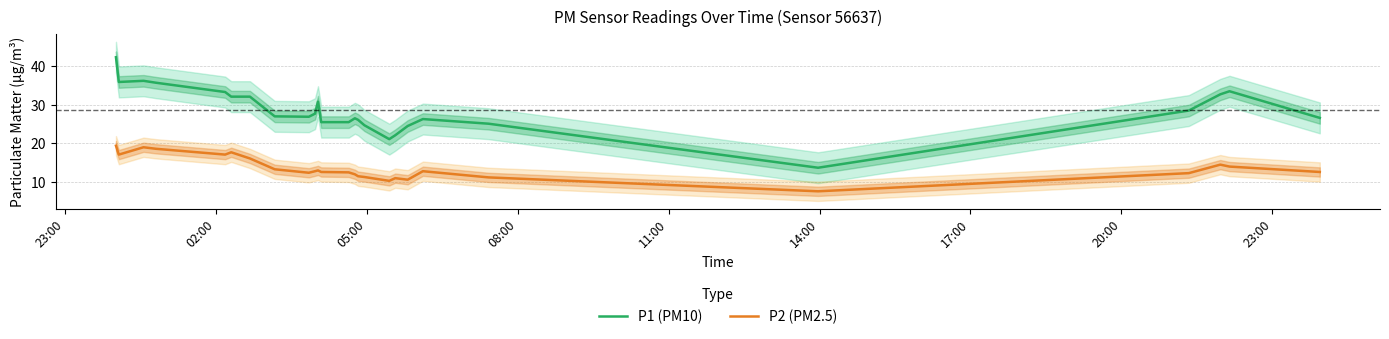

What is the highest value of the P1 (PM10) series?

42.3